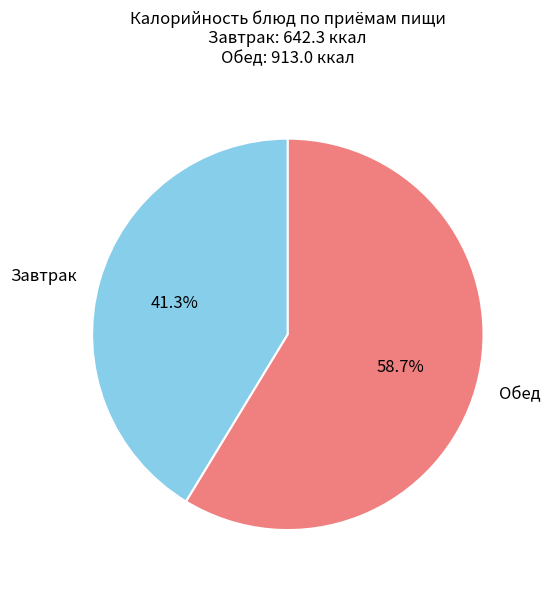

What is the largest slice in the pie chart?

Обед